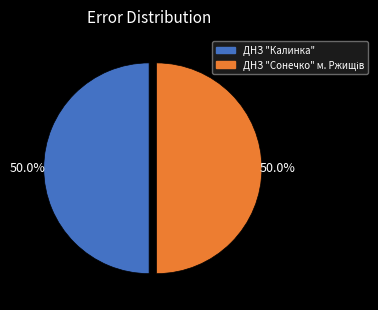

To the nearest percent, what percentage of the pie is ДНЗ "Калинка"?

50%